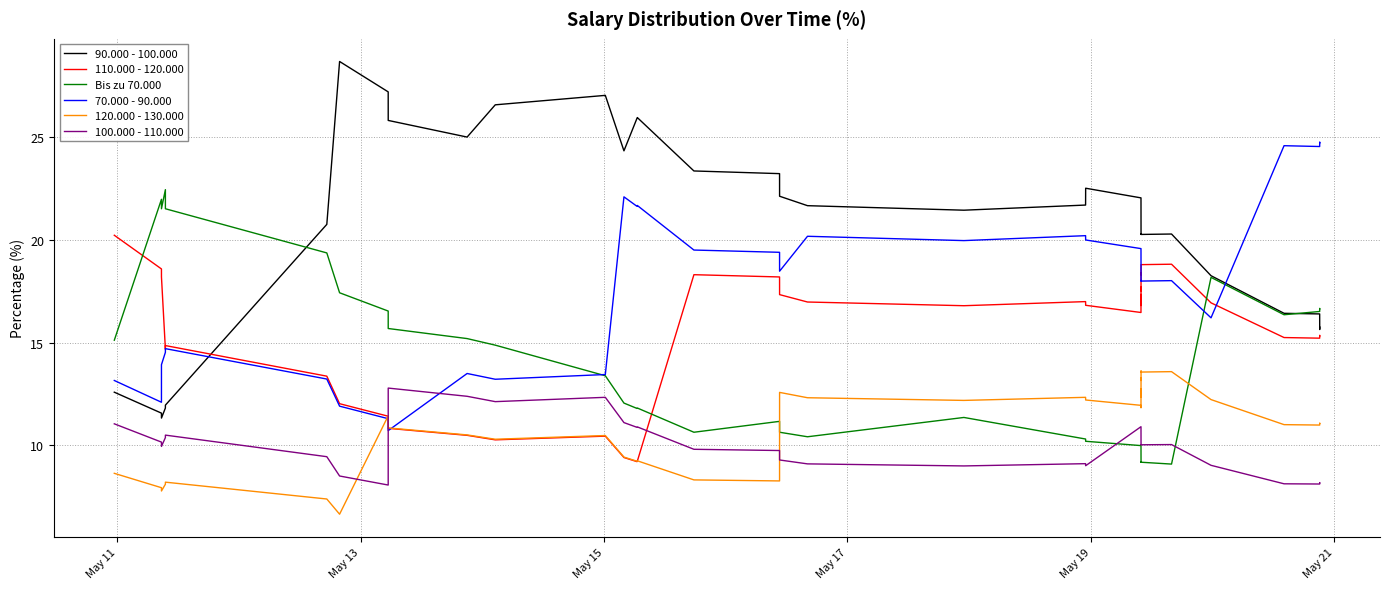

Which series has the largest total across all categories?

90.000 - 100.000